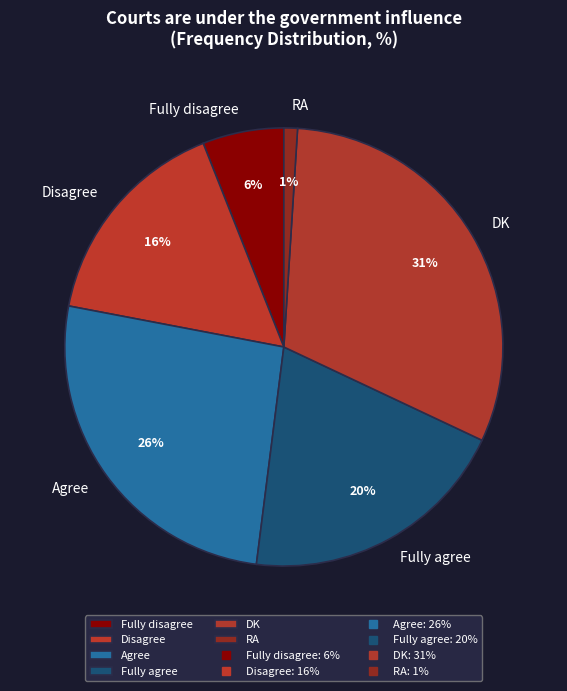

What is the ratio of the value at Agree to the value at RA?

26.0